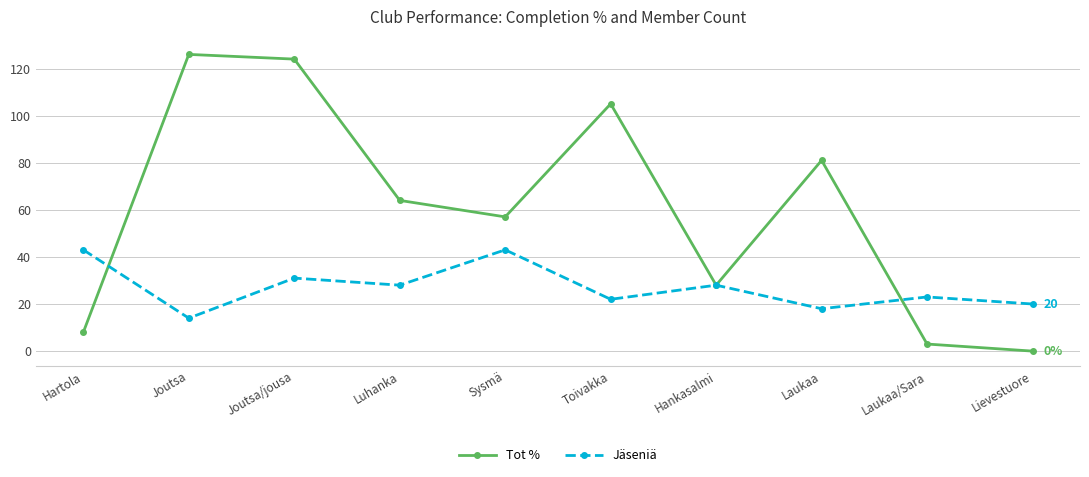

The Jäseniä series shows 35 at Lievestuore. True or false?

False